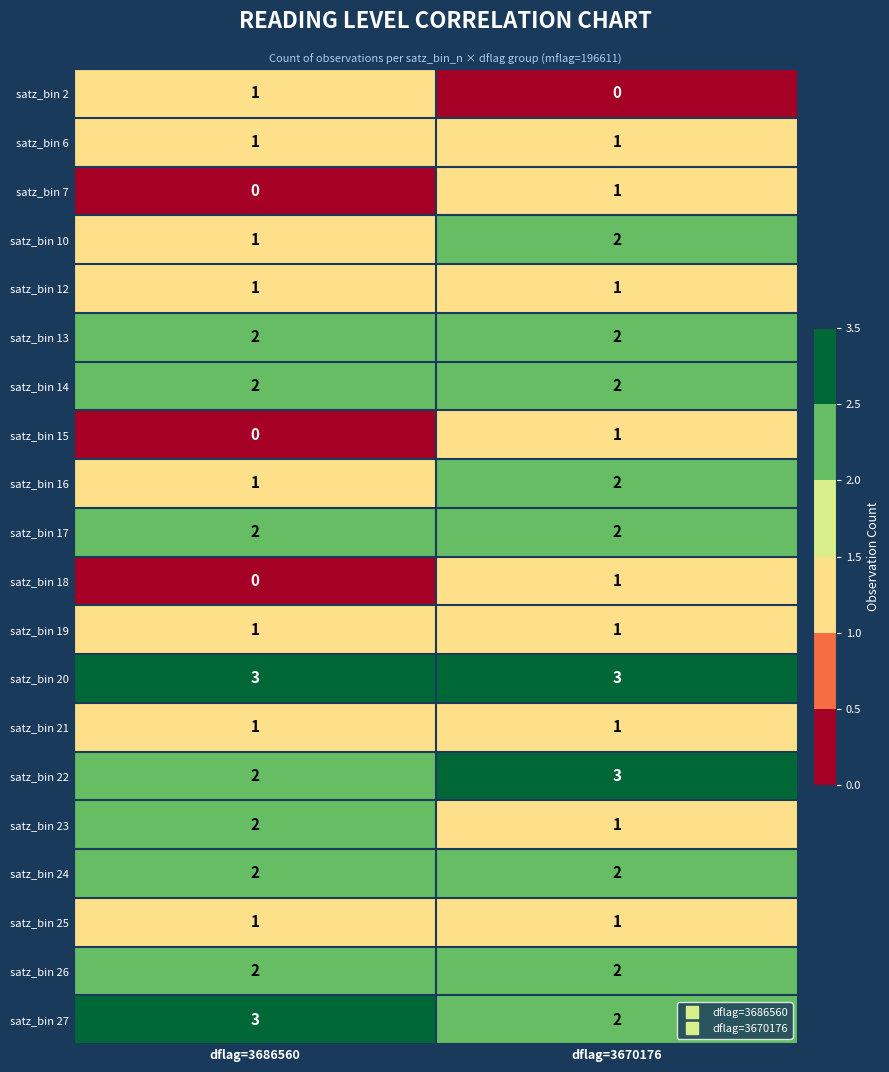

What is the sum of the satz_bin 23 values at dflag=3686560 and dflag=3670176?

3